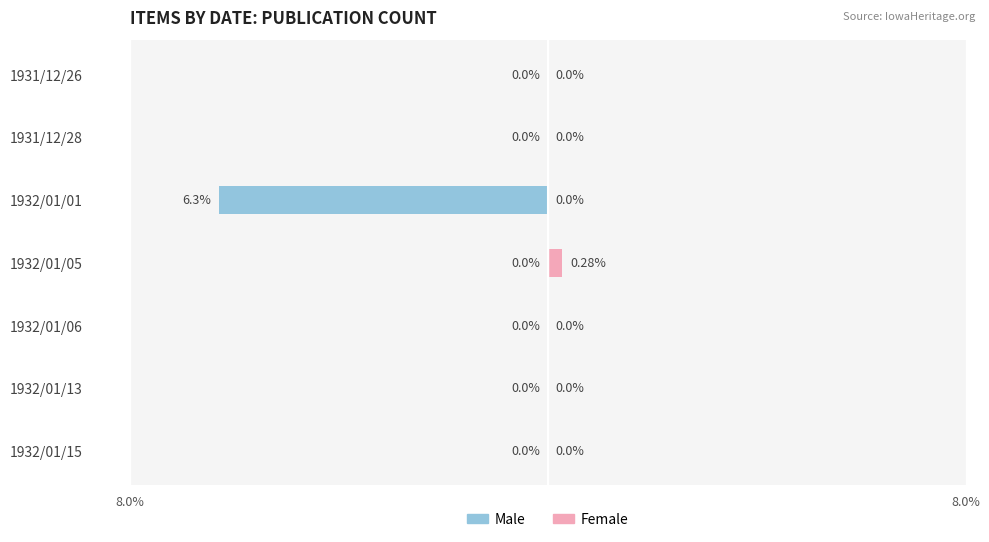

Which series has the largest range (max minus min)?

Male